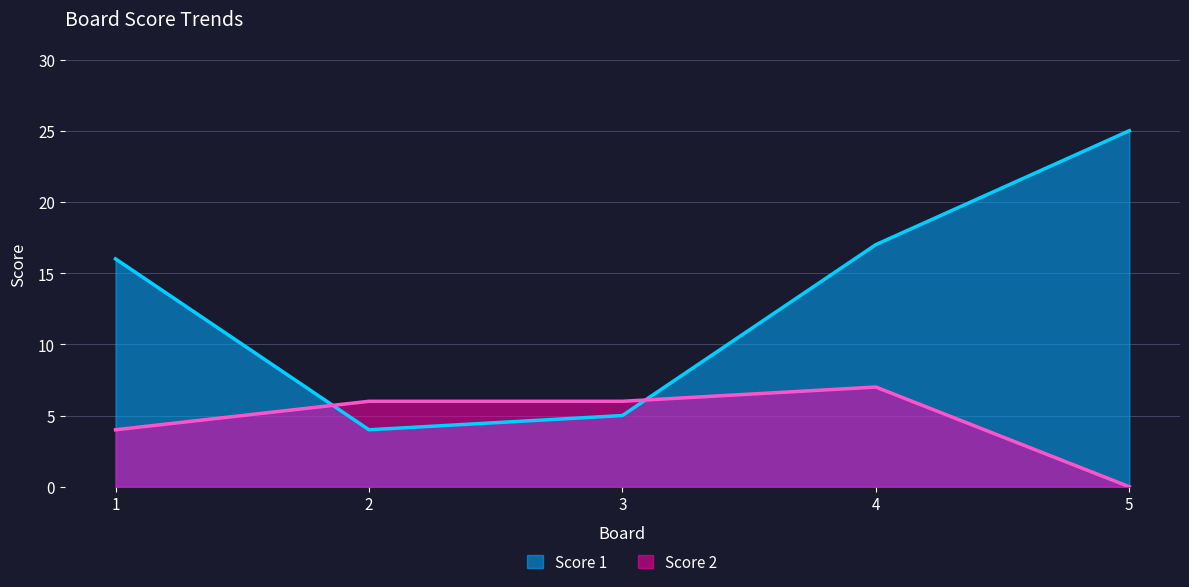

Where is the first local maximum for Score 2?

4